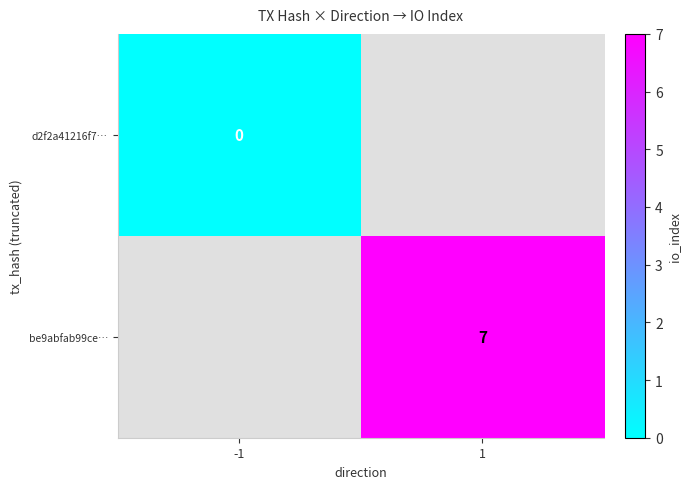

Between -1 and 1, which is larger?

1